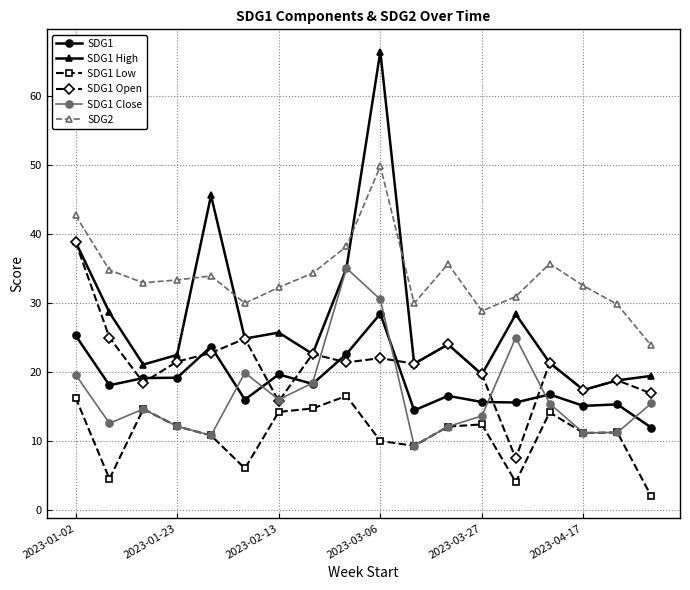

True or false: SDG1 Low and SDG1 Open cross at least once.

False